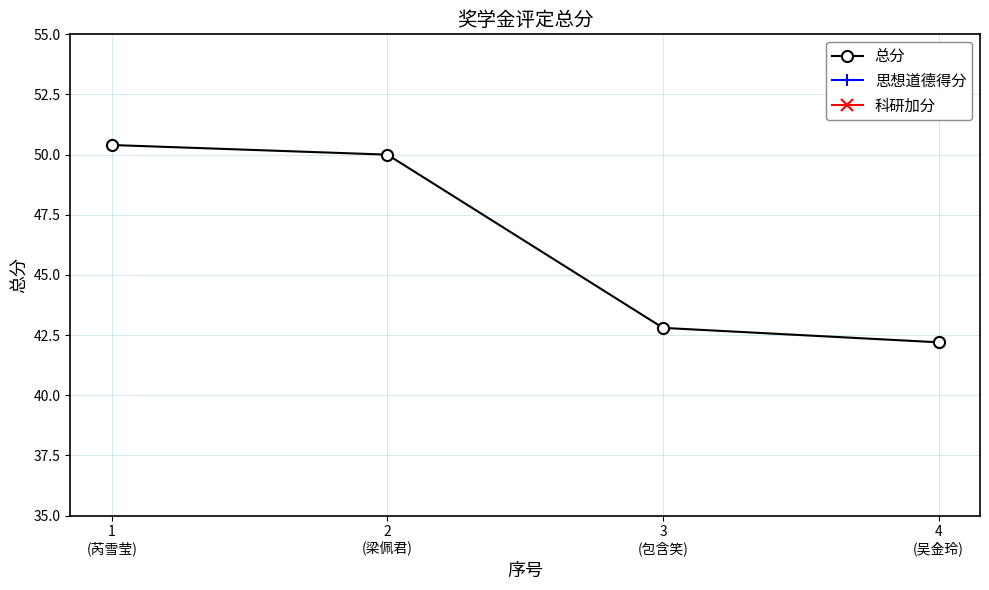

What is the minimum value for 科研加分?

24.2